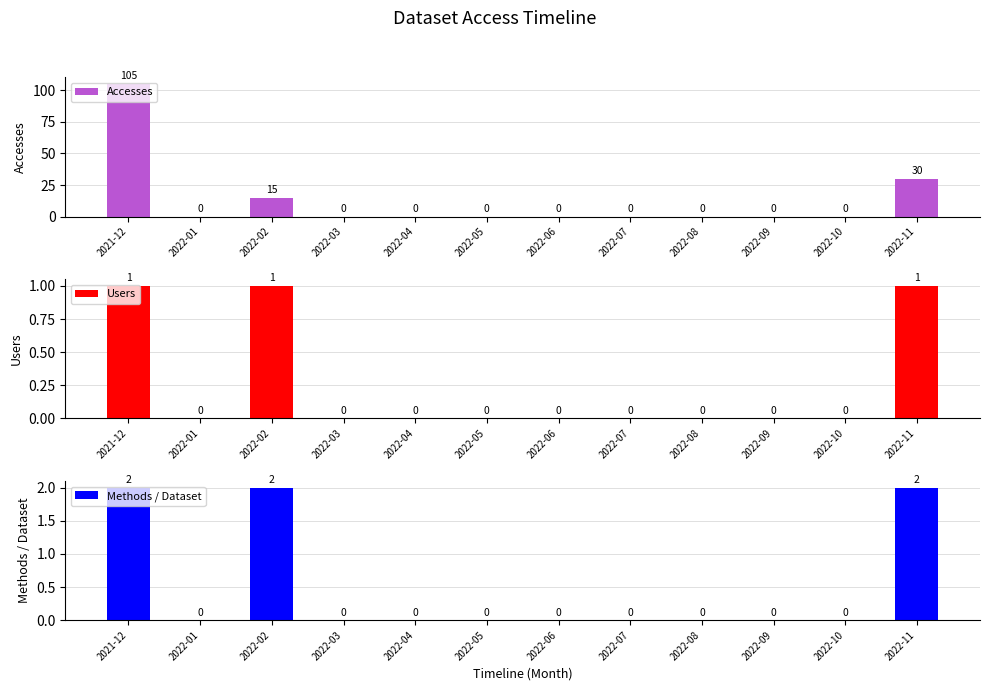

What is the sum of all Users values?

3